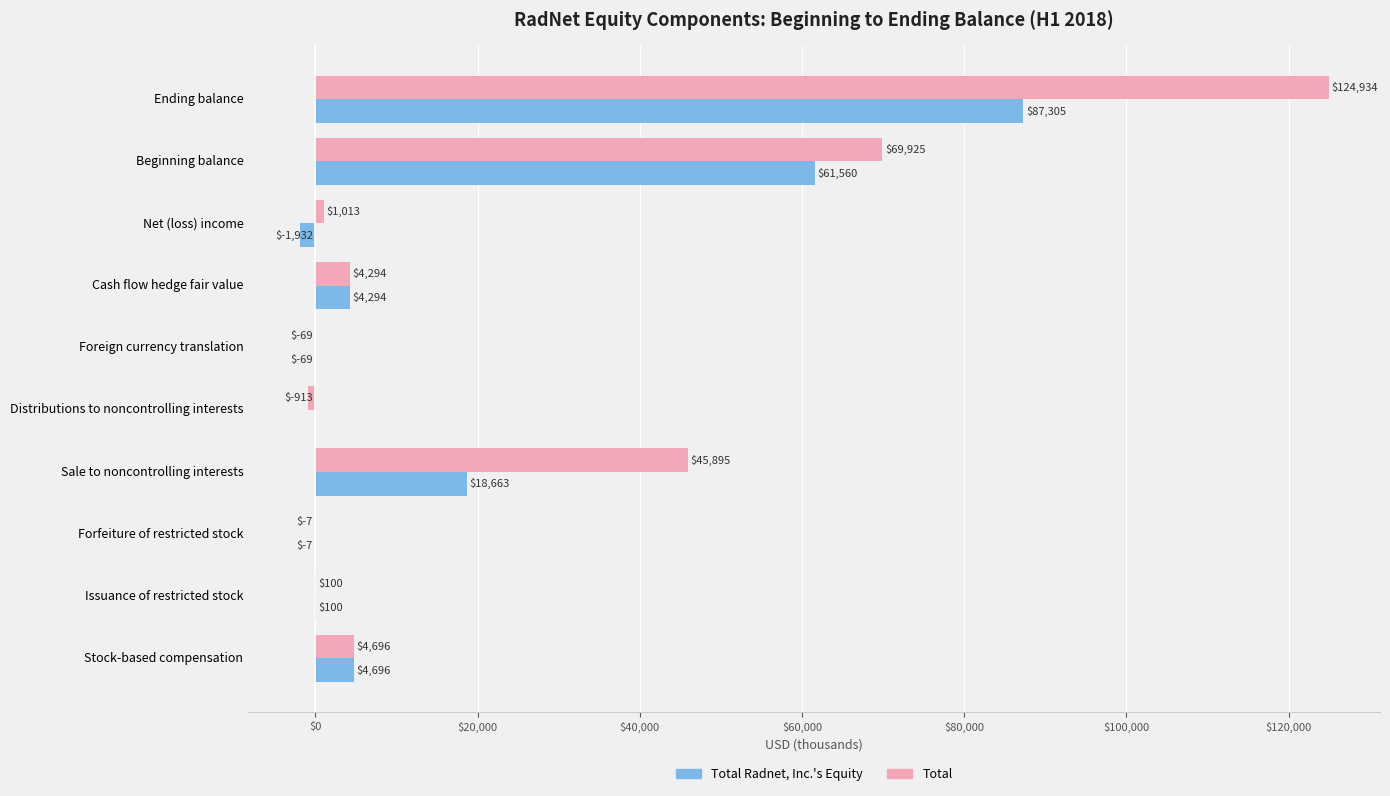

Where is Total nearest to the value 62010?

Beginning balance